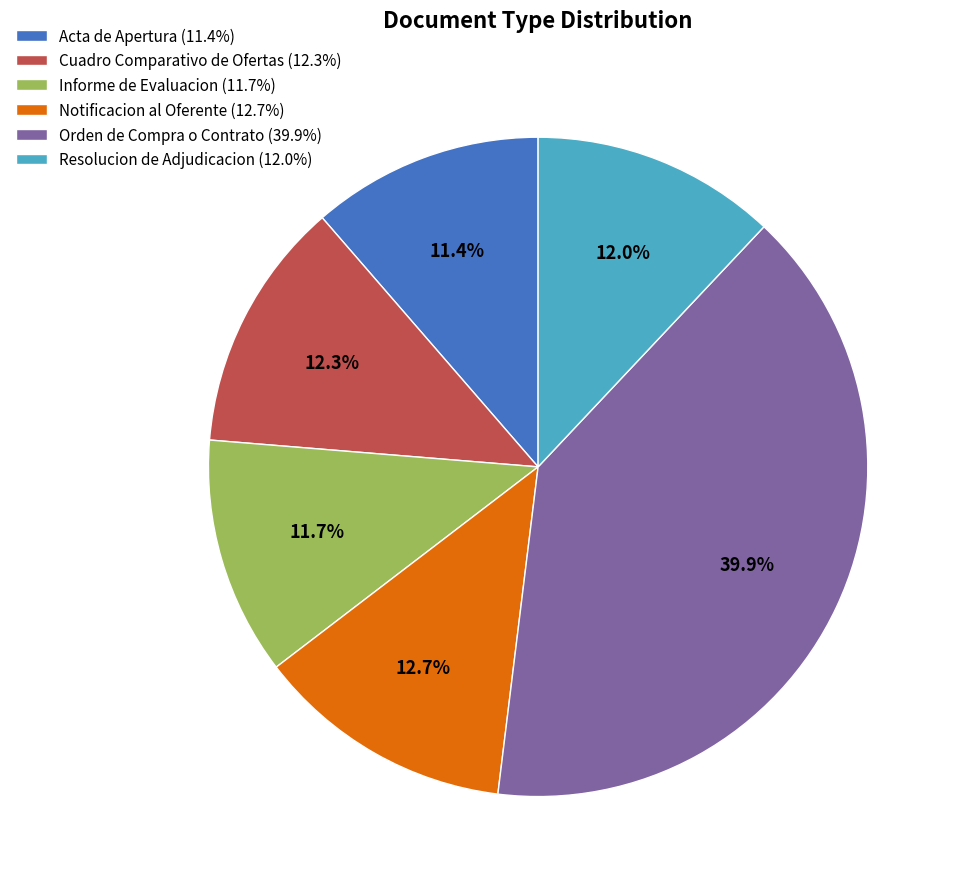

To the nearest percent, what percentage of the pie is Informe de Evaluacion?

12%